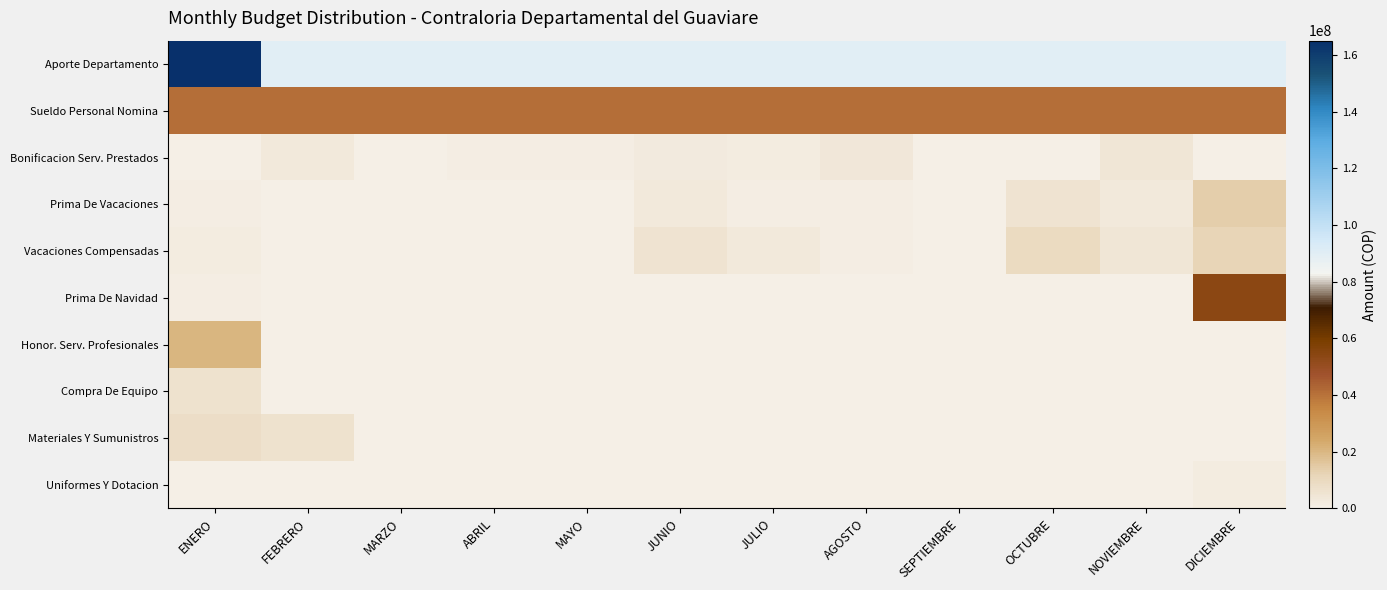

Rank the series by their maximum value, from lowest to highest.

Uniformes Y Dotacion, Bonificacion Serv. Prestados, Compra De Equipo, Materiales Y Sumunistros, Vacaciones Compensadas, Prima De Vacaciones, Honor. Serv. Profesionales, Sueldo Personal Nomina, Prima De Navidad, Aporte Departamento